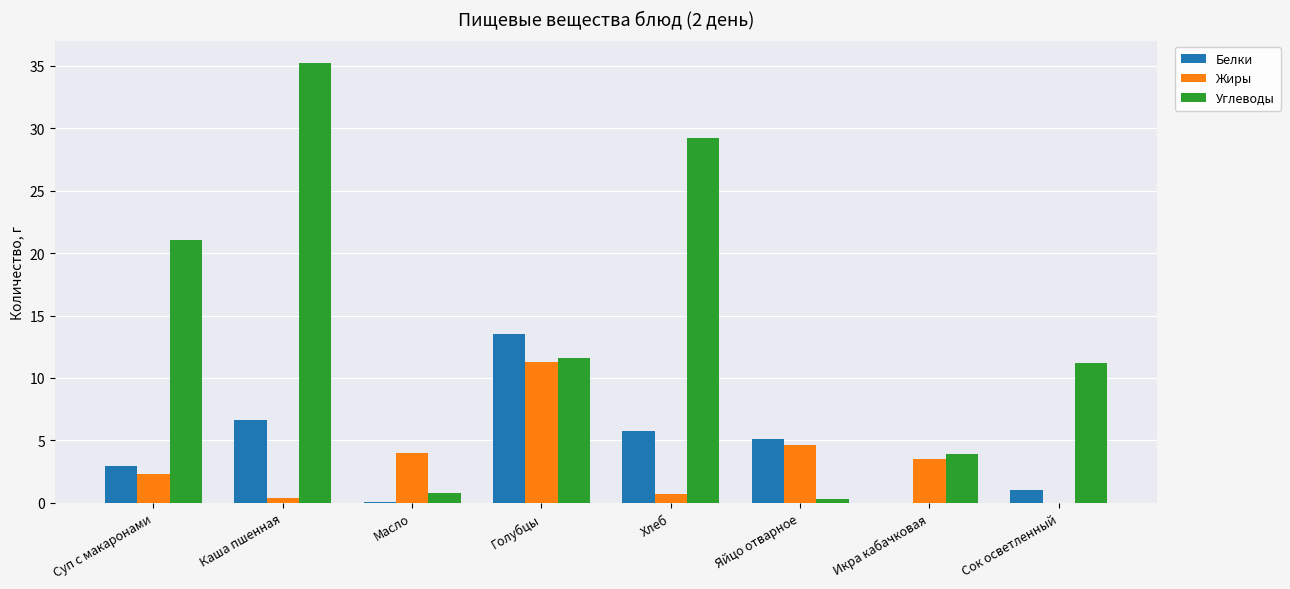

How many groups of bars are there?

8